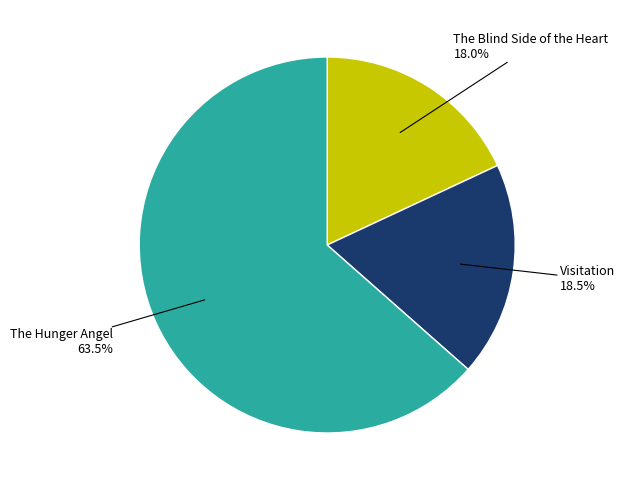

Does any single category account for the majority?

Yes